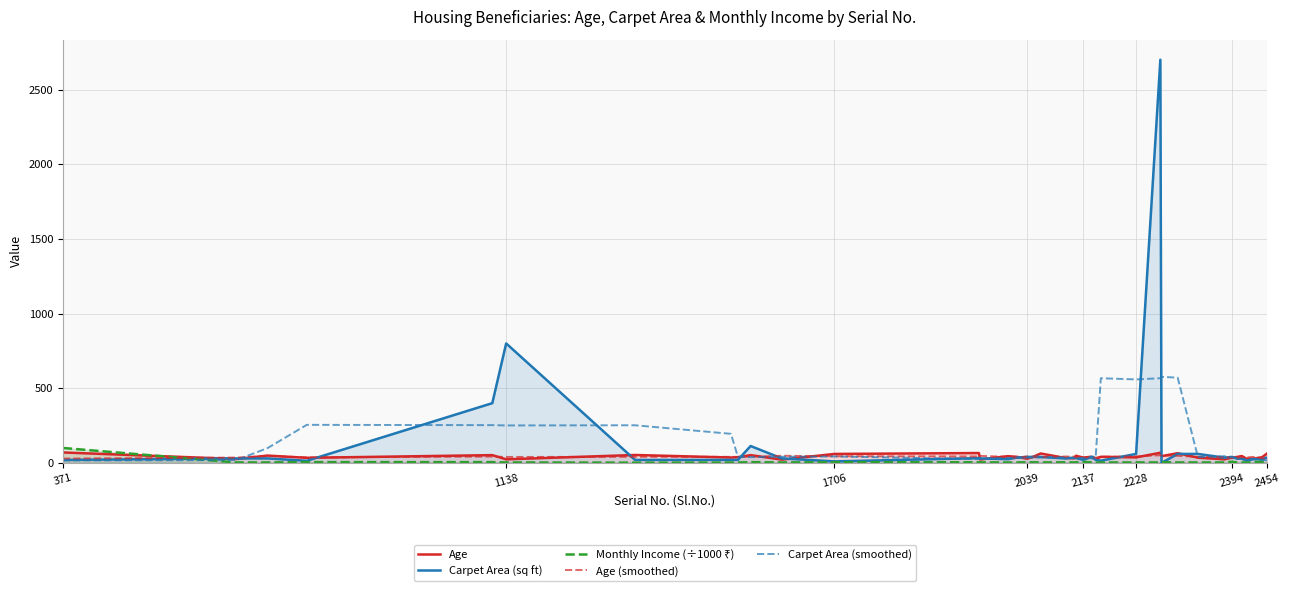

True or false: Age (smoothed) and Carpet Area (smoothed) cross at least once.

True